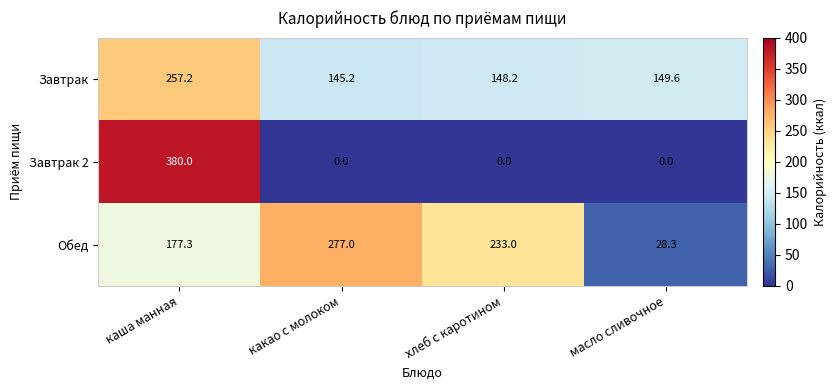

What is the difference between the maximum and second lowest values in the Завтрак 2 series?

380.0